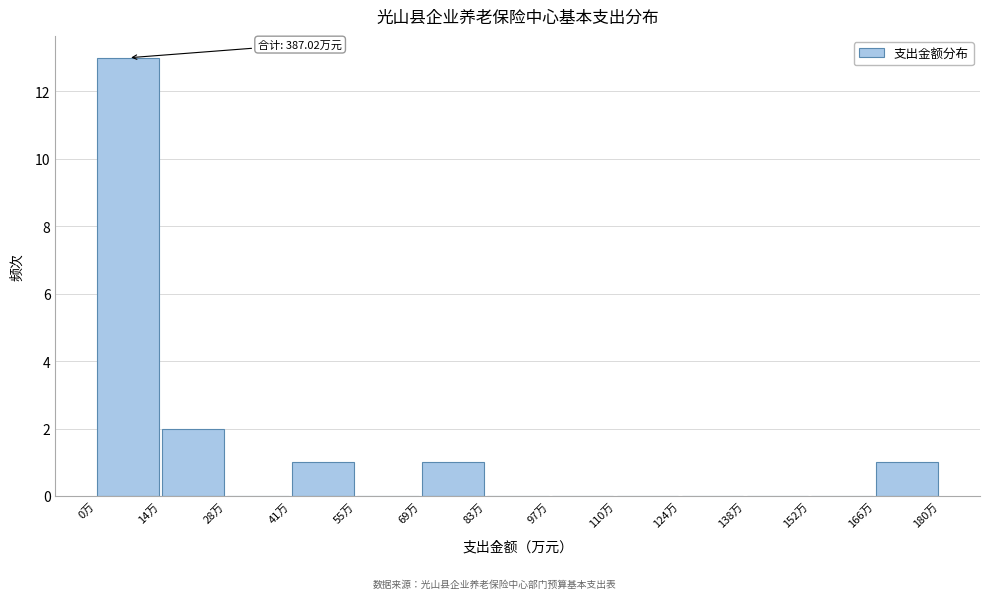

Which range on the x-axis has the tallest bar?

0 to 14